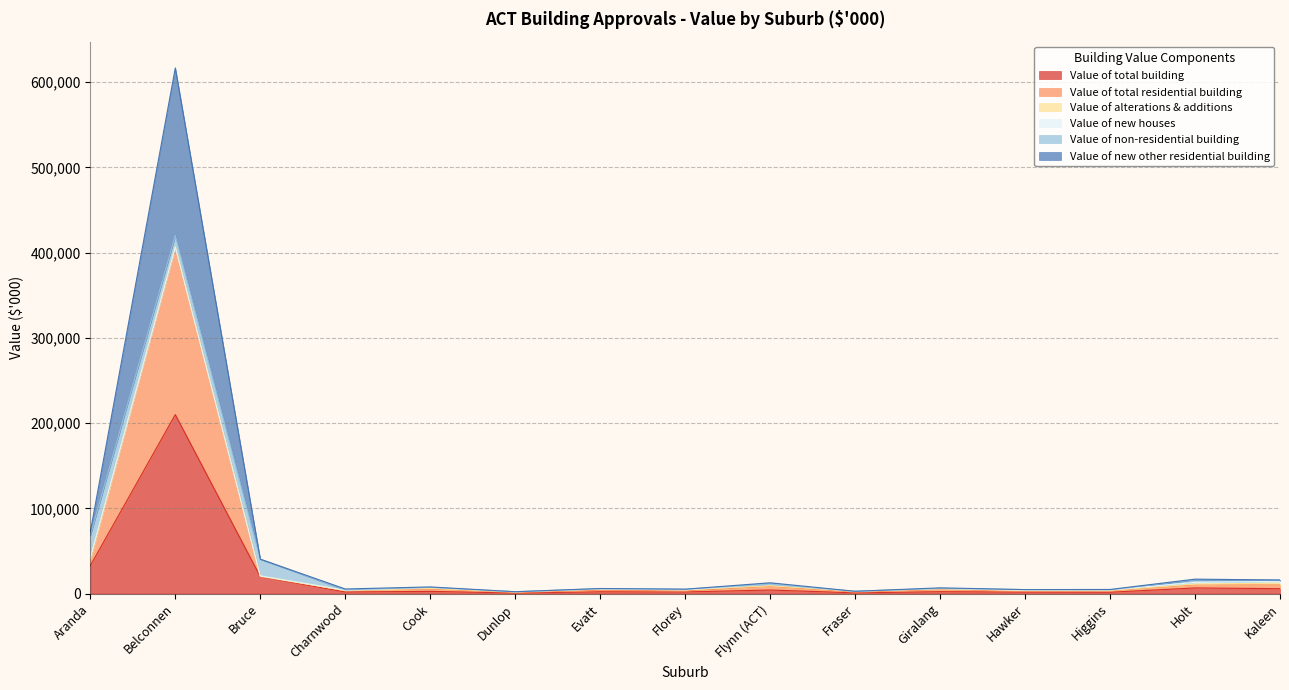

True or false: Value of total residential building and Value of total building intersect in this chart.

False